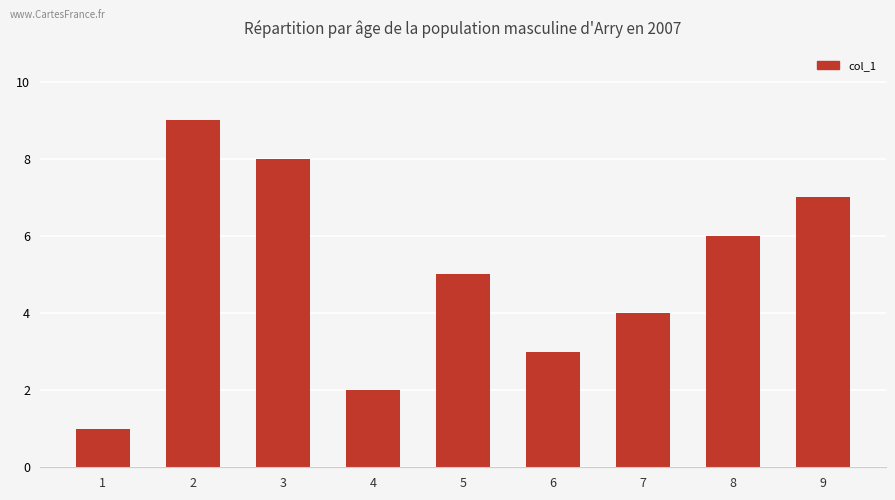

Reading right to left, extract all data points from this chart.

7	6	4	3	5	2	8	9	1